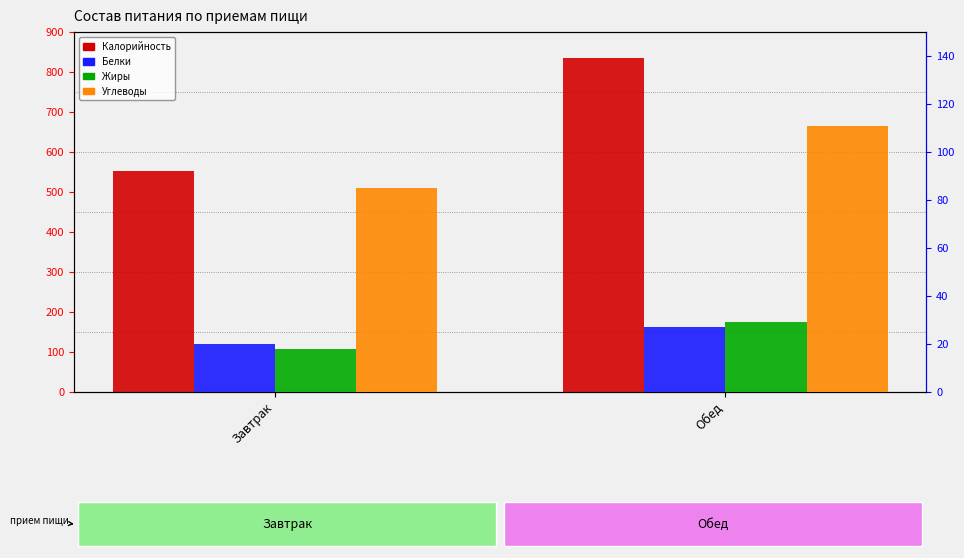

What is the difference between the maximum and minimum values in the Жиры series?

11